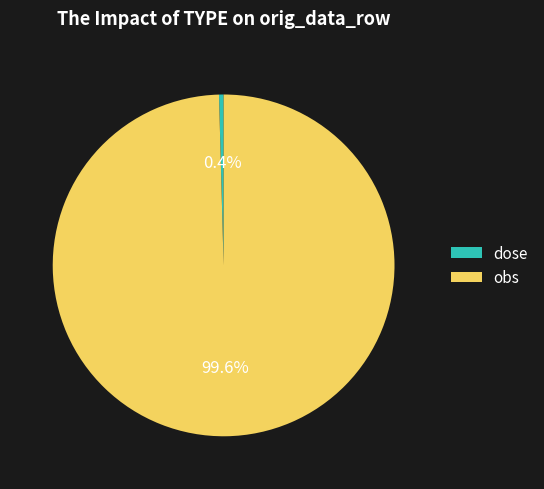

What percentage is the obs slice, to the nearest percent?

100%